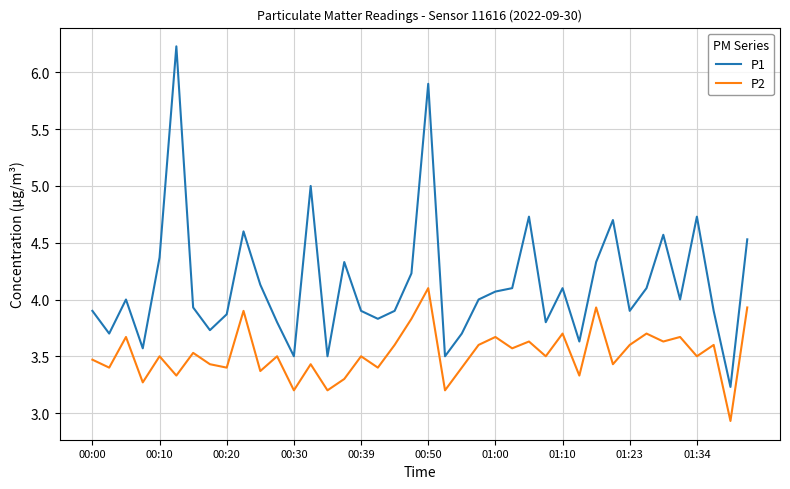

What is the average value of the P1 series?

4.1